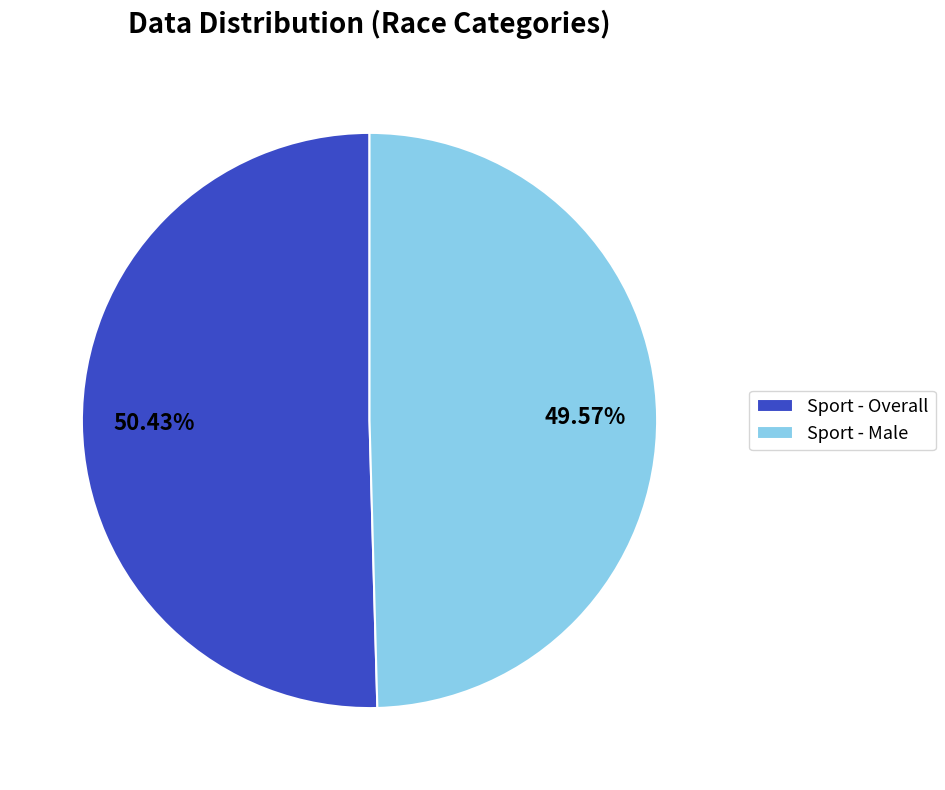

Count the number of slices in the pie.

2